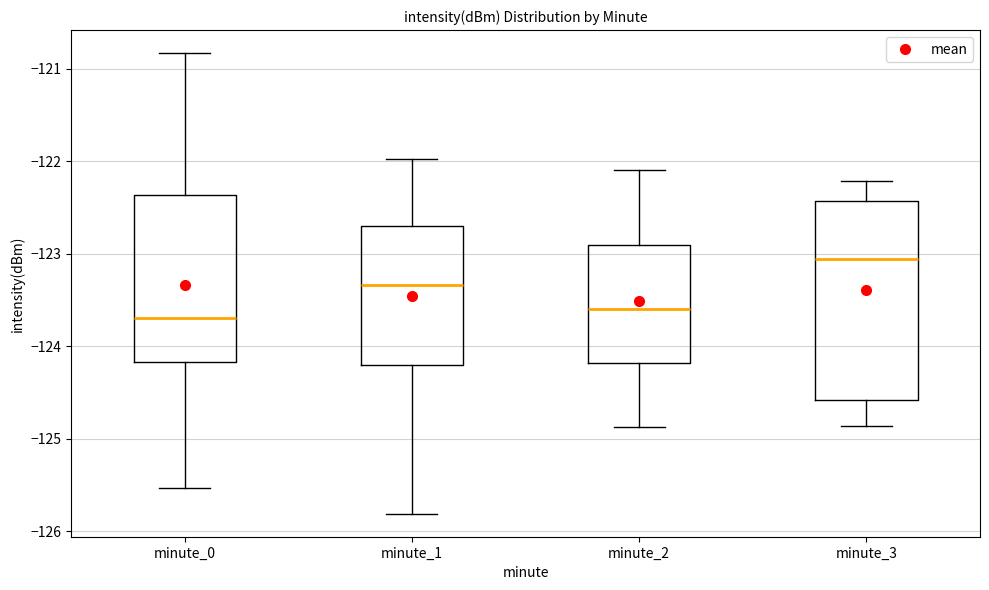

Where is the upper edge of the box for minute_2 on the y-axis? The values are not printed on the chart, so give them approximately, as read against the axis.

-122.9